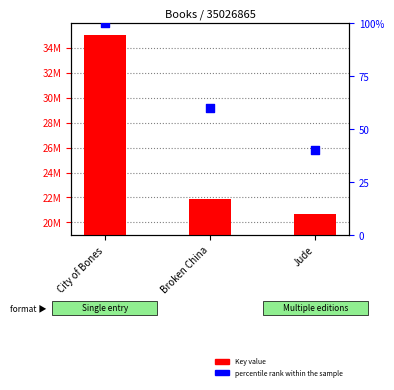

Which series contains the lowest Y value?

percentile rank within the sample